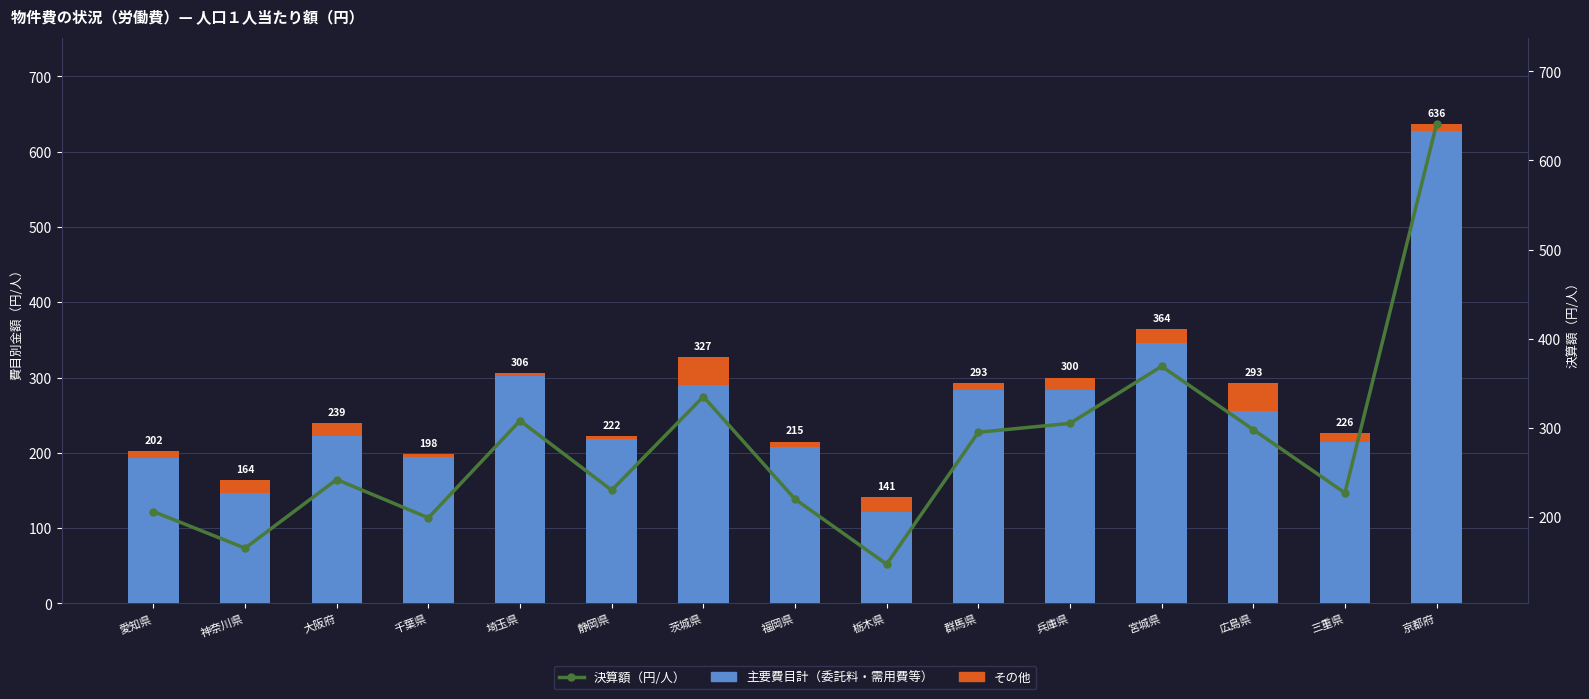

How many distinct data groups are displayed?

3